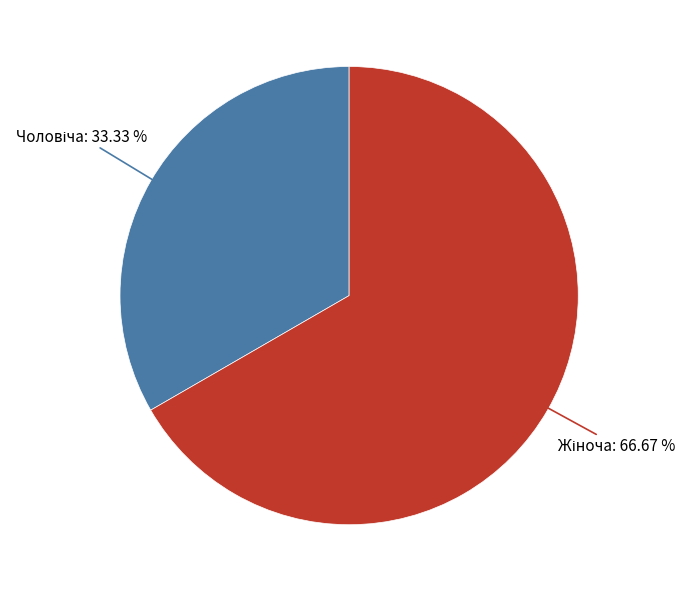

Is there a majority slice in this chart?

Yes